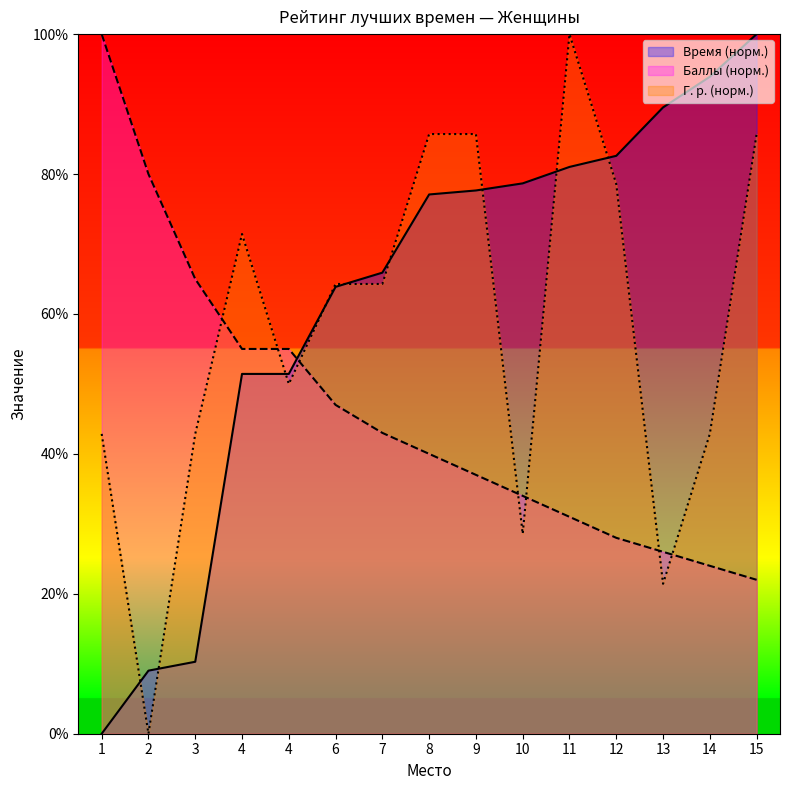

Rank the series by their average value, from highest to lowest.

Время (норм.), Г. р. (норм.), Баллы (норм.)